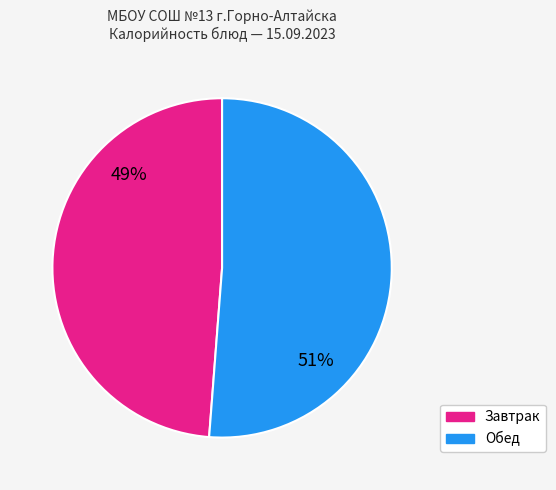

To the nearest percent, what is the average slice percentage?

50%